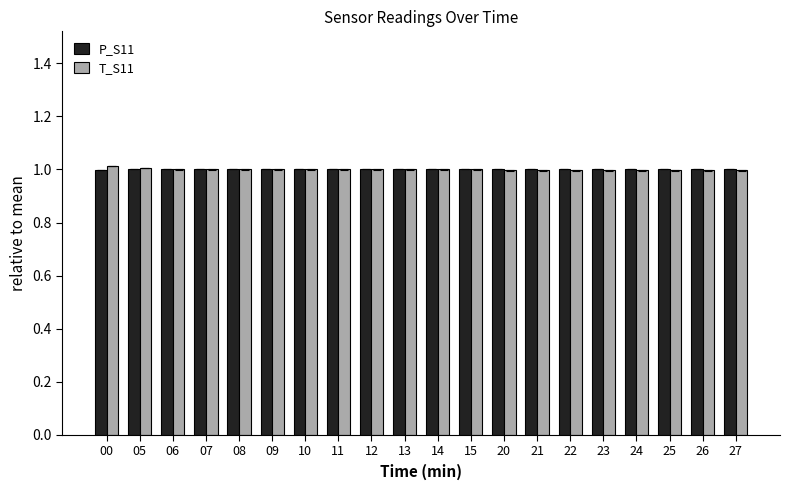

Where is P_S11 nearest to the value 0?

00